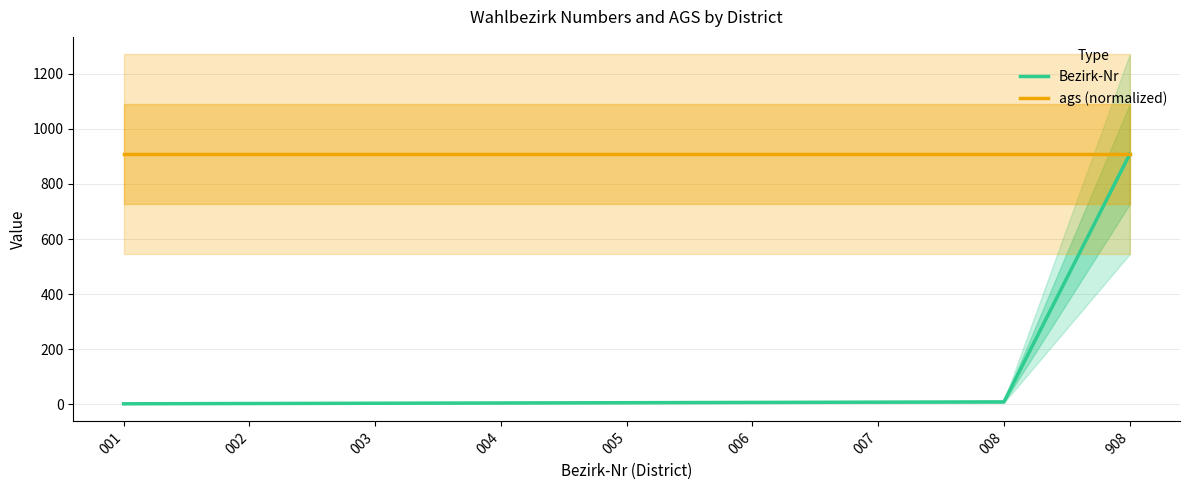

Rank the series by their average value, from highest to lowest.

ags (normalized), Bezirk-Nr